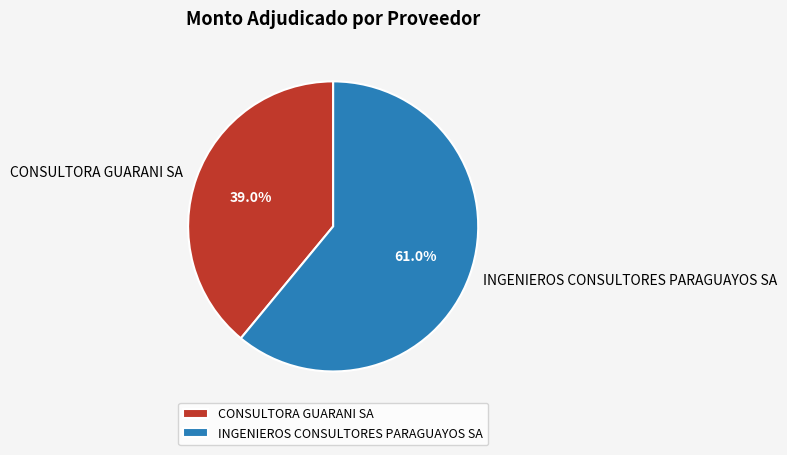

How many segments does this pie chart have?

2